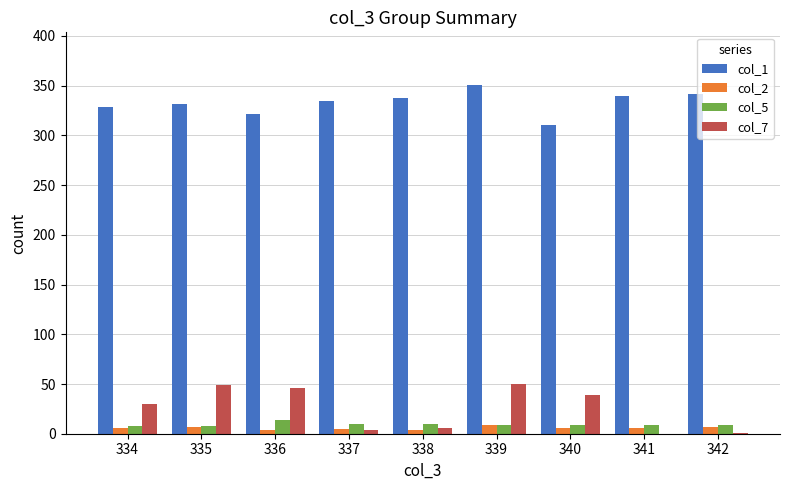

What is the sum of all col_2 values?

51.8